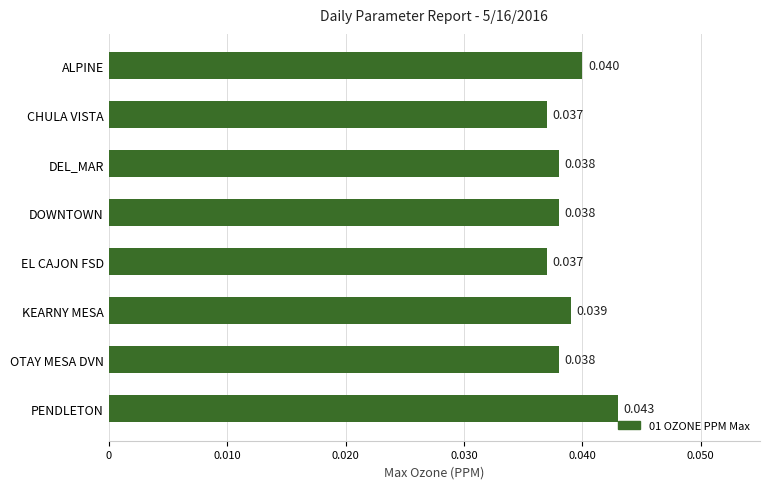

Which has a higher value, DEL_MAR or CHULA VISTA?

DEL_MAR